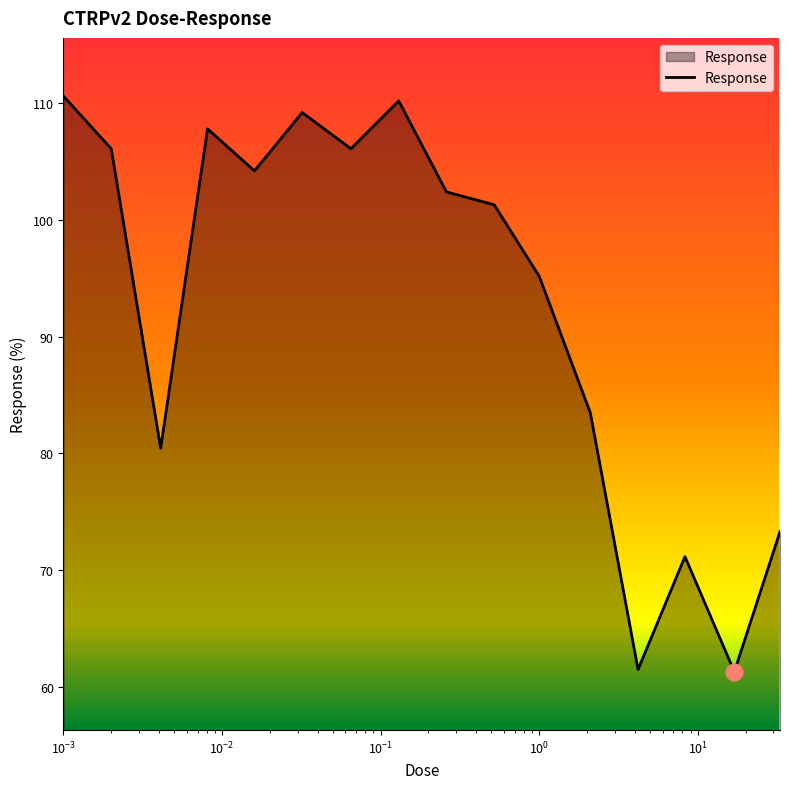

What is the minimum value shown in the chart?

61.3